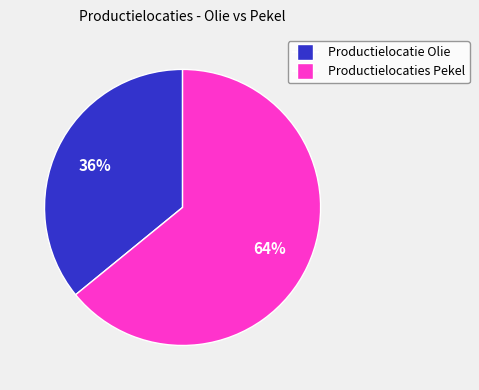

Is it true that Productielocaties Pekel is 64% of the pie?

True